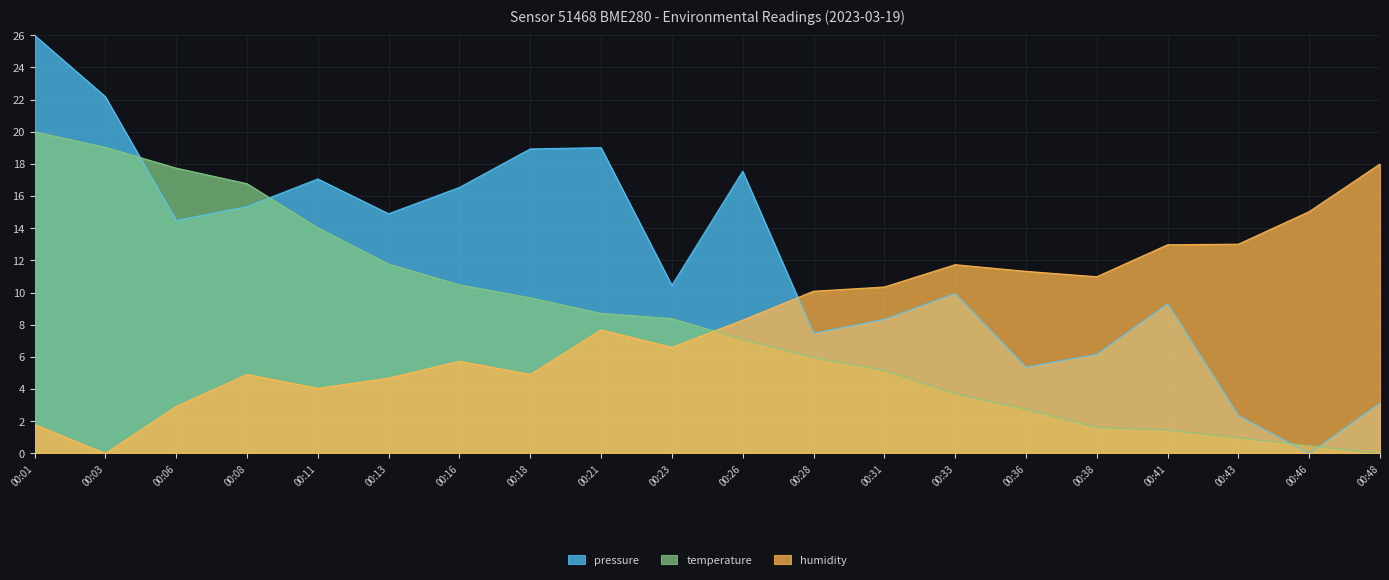

True or false: temperature has a value of 16.8 at 00:08.

True